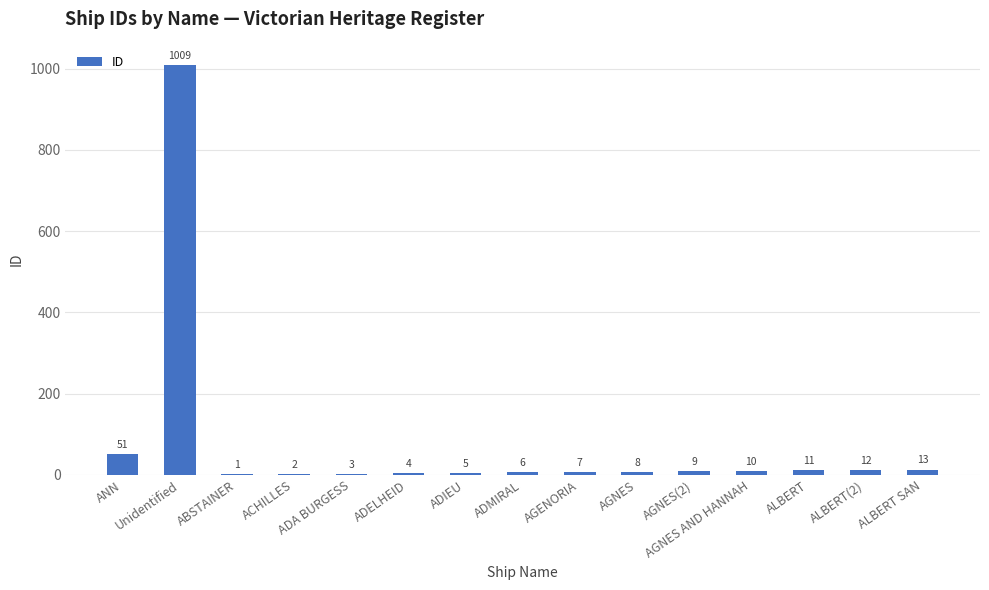

What is the greatest value displayed?

1009